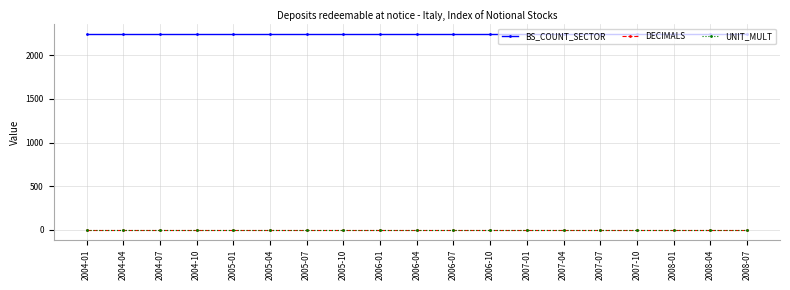

Reading left to right, transcribe all the data shown in this chart.

BS_COUNT_SECTOR: 2240	2240	2240	2240	2240	2240	2240	2240	2240	2240	2240	2240	2240	2240	2240	2240	2240	2240	2240
DECIMALS: 1	1	1	1	1	1	1	1	1	1	1	1	1	1	1	1	1	1	1
UNIT_MULT: 0	0	0	0	0	0	0	0	0	0	0	0	0	0	0	0	0	0	0